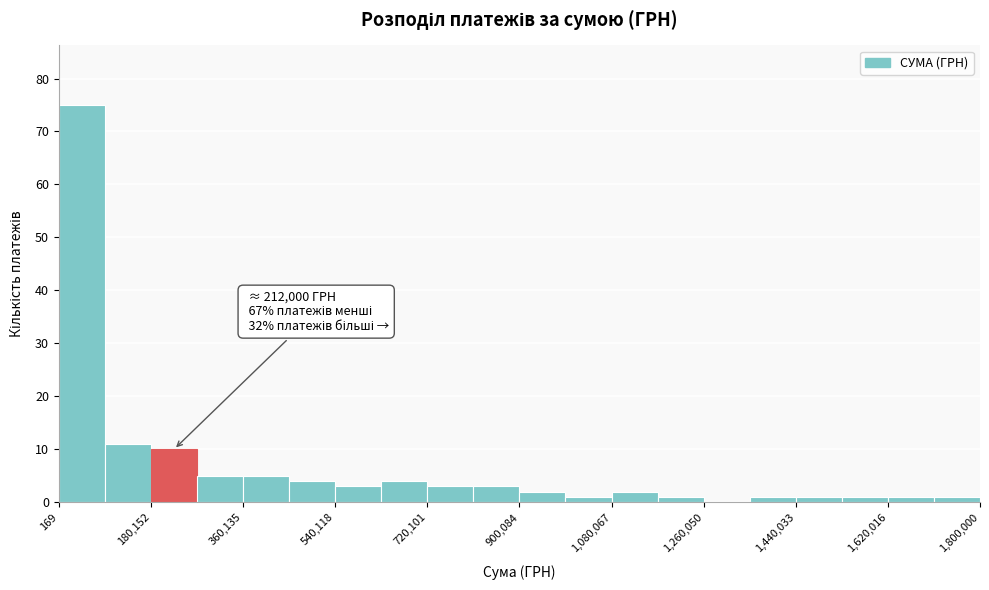

Which range on the x-axis has the tallest bar?

0 to 100000